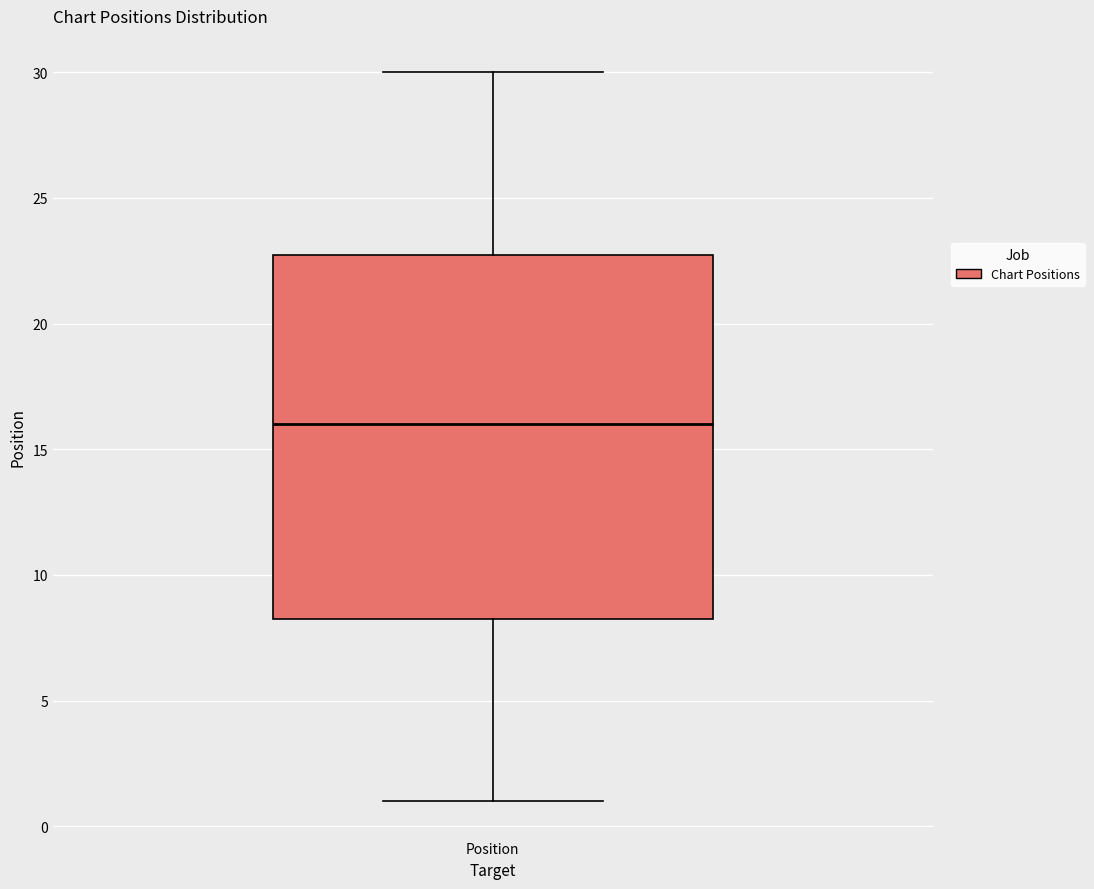

Read this box plot against the y-axis: the position of the median line, the range covered by the box, and the ends of both whiskers. The values are not printed on the chart, so give them approximately, as read against the axis.

median 16.0, box 8.5 to 23.0, whiskers 1.0 to 30.0